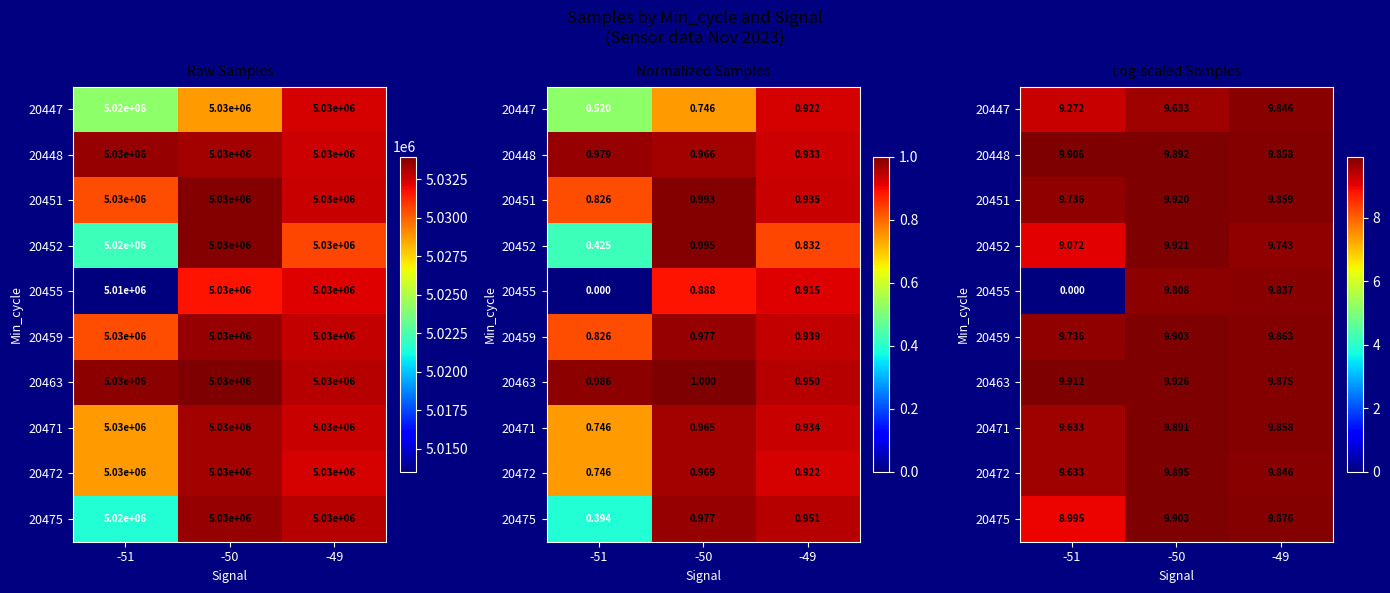

Rank the categories by 20455 value from highest to lowest.

-49, -50, -51